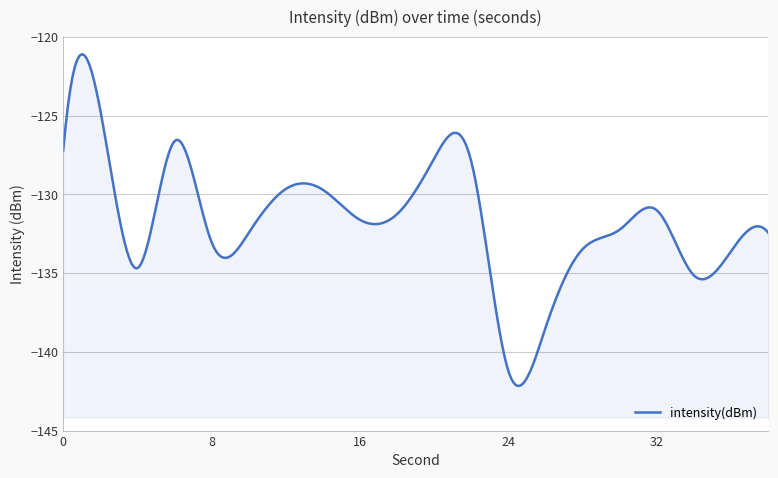

Rank the categories by value from lowest to highest.

24, 26, 34, 4, 36, 28, 8, 10, 38, 30, 16, 18, 32, 14, 12, 22, 20, 0, 6, 2